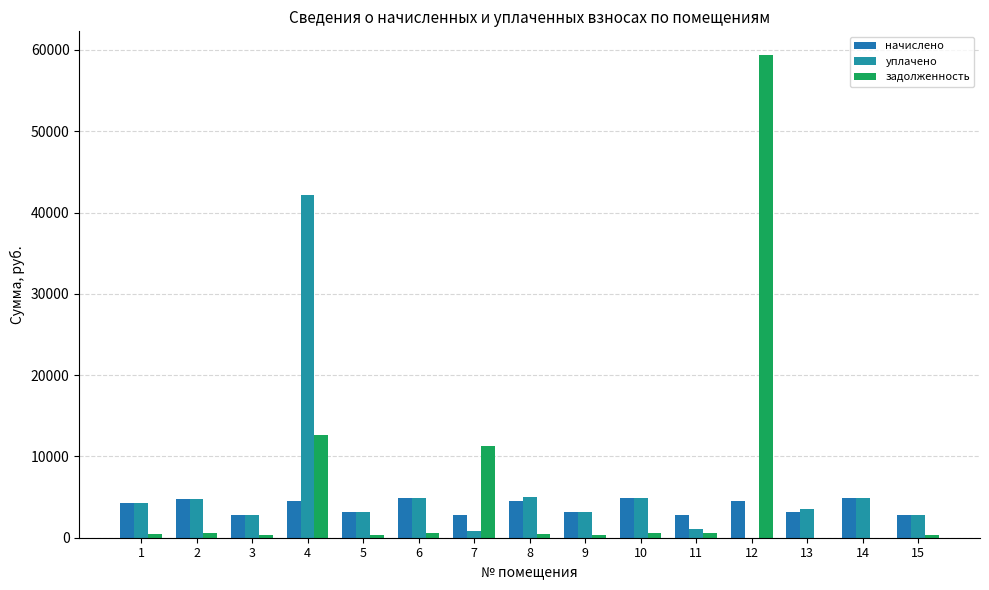

Which series has the widest spread of values?

задолженность